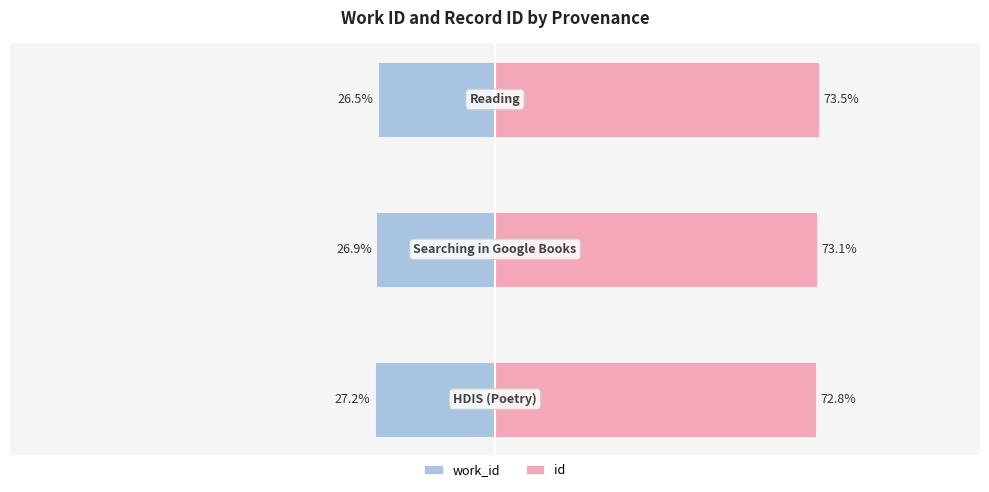

Count the work_id values in the range -27 to -26.

2